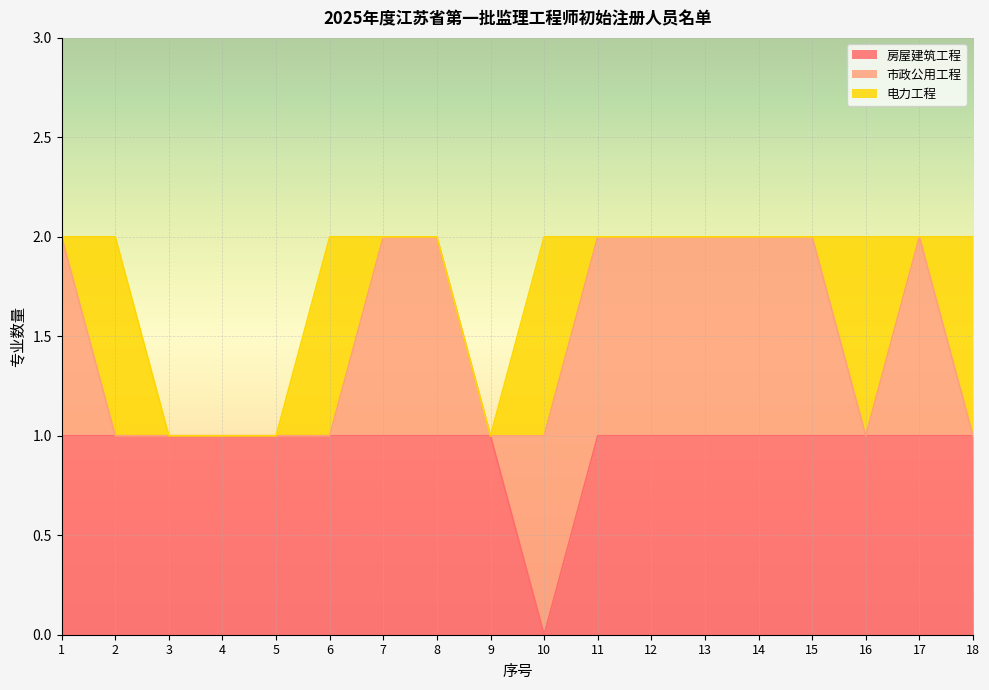

How many lines are shown in the chart?

3